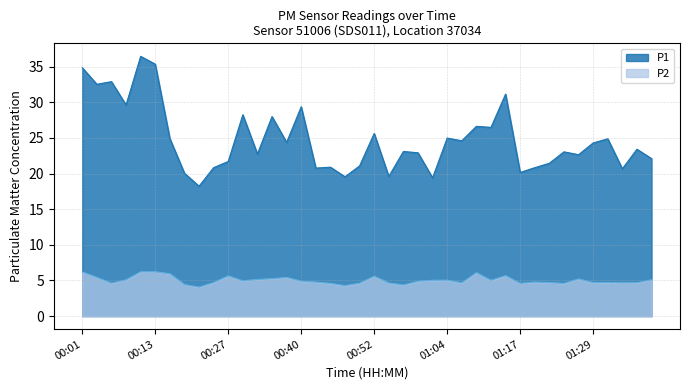

Which series has the largest range (max minus min)?

P1